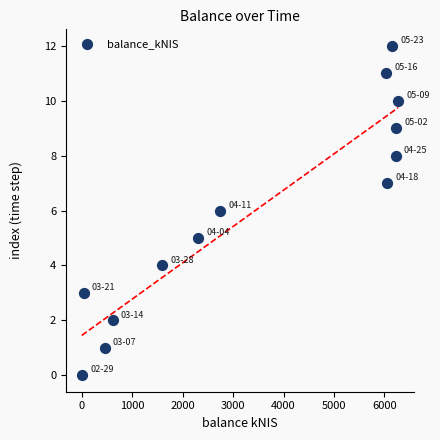

What is the range of Y values (max minus min)?

12